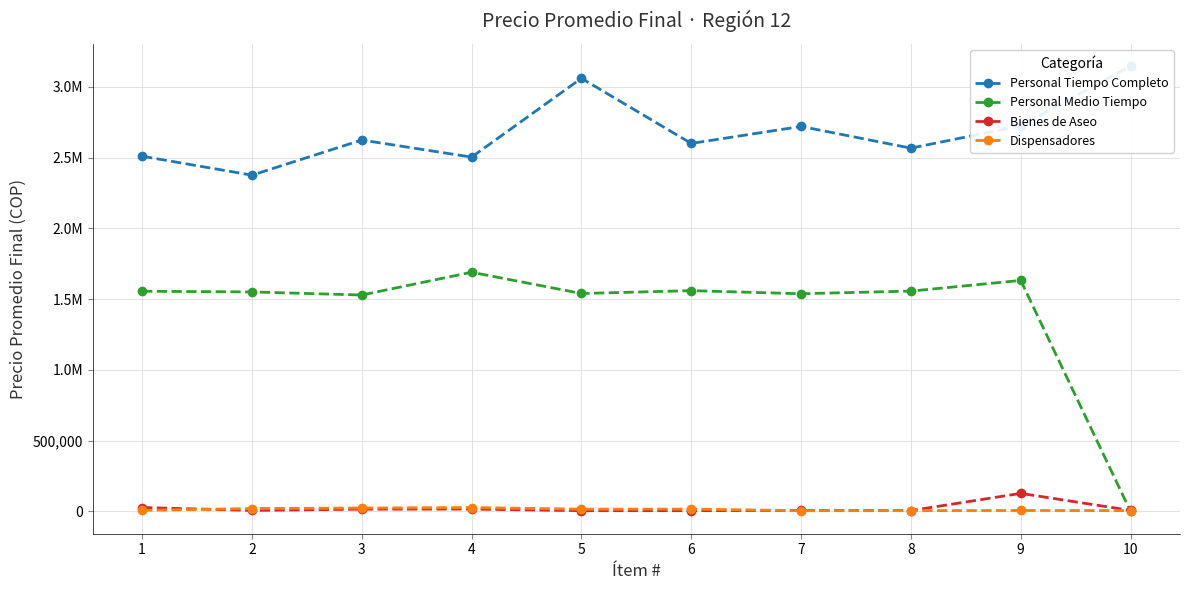

What is the difference between the highest and lowest values at 5?

3055851.8